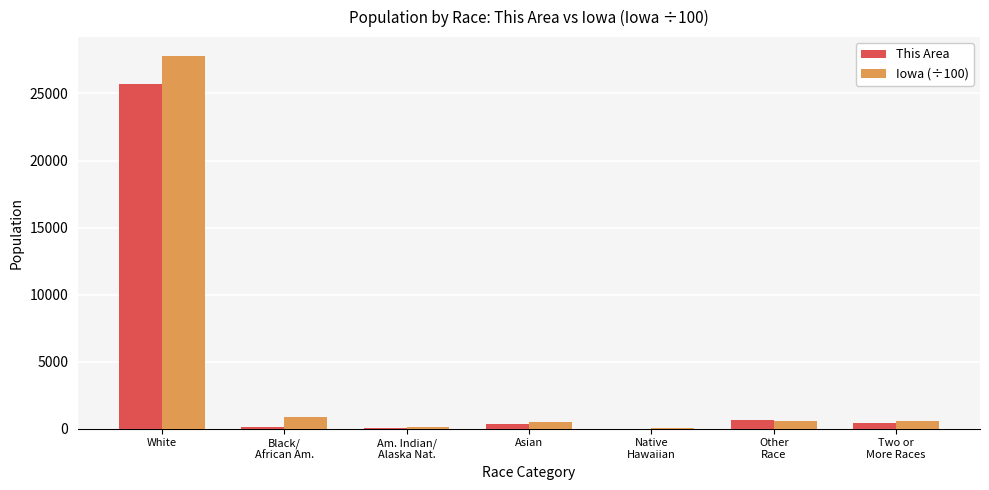

What is the greatest value displayed?

27815.6